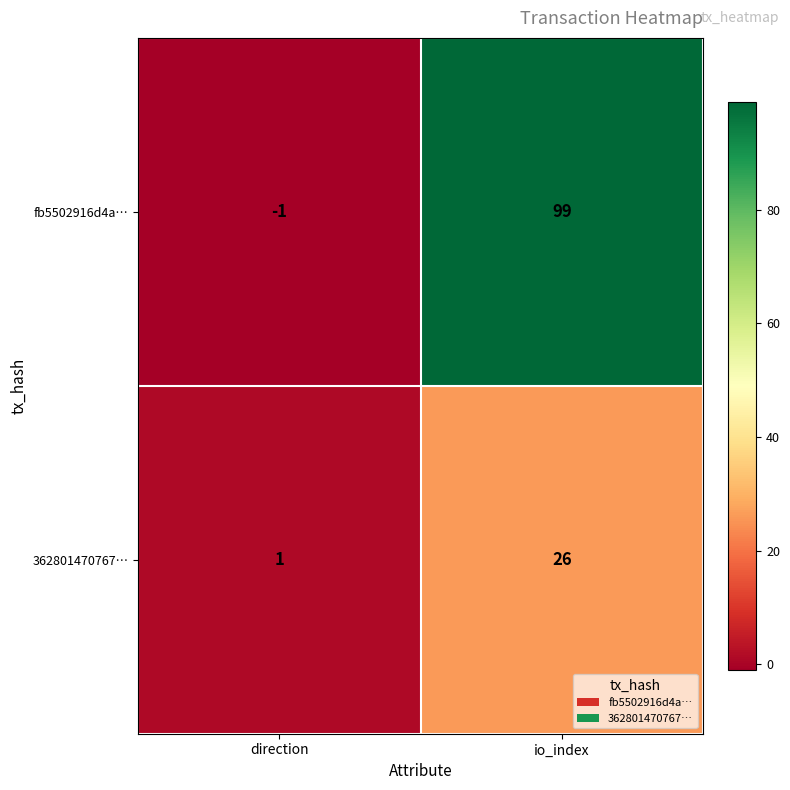

List the series in order of their peak value, lowest first.

362801470767…, fb5502916d4a…